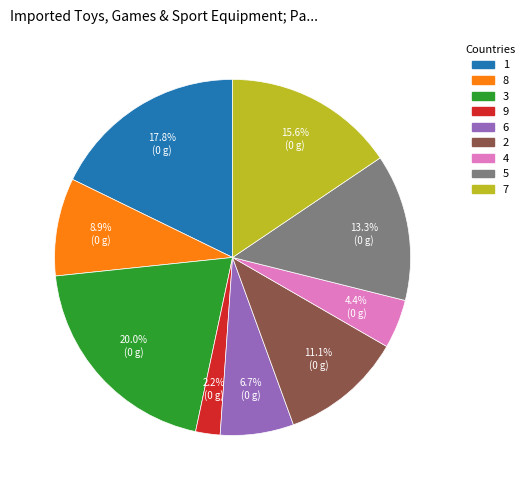

Is it true that 9 is 2% of the pie?

True